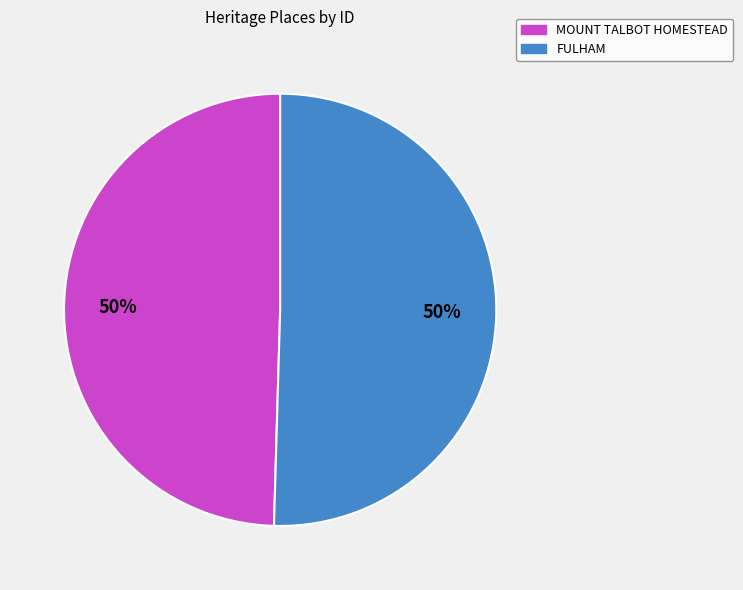

Is the sum of FULHAM and MOUNT TALBOT HOMESTEAD greater than half?

Yes